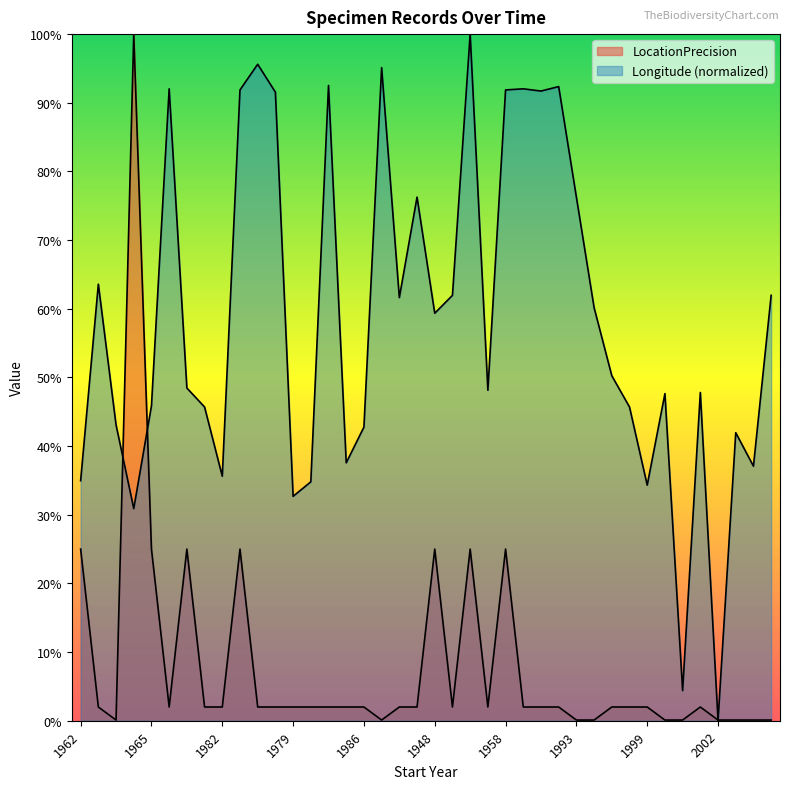

List the series in order of their overall mean, highest first.

Longitude, LocationPrecision